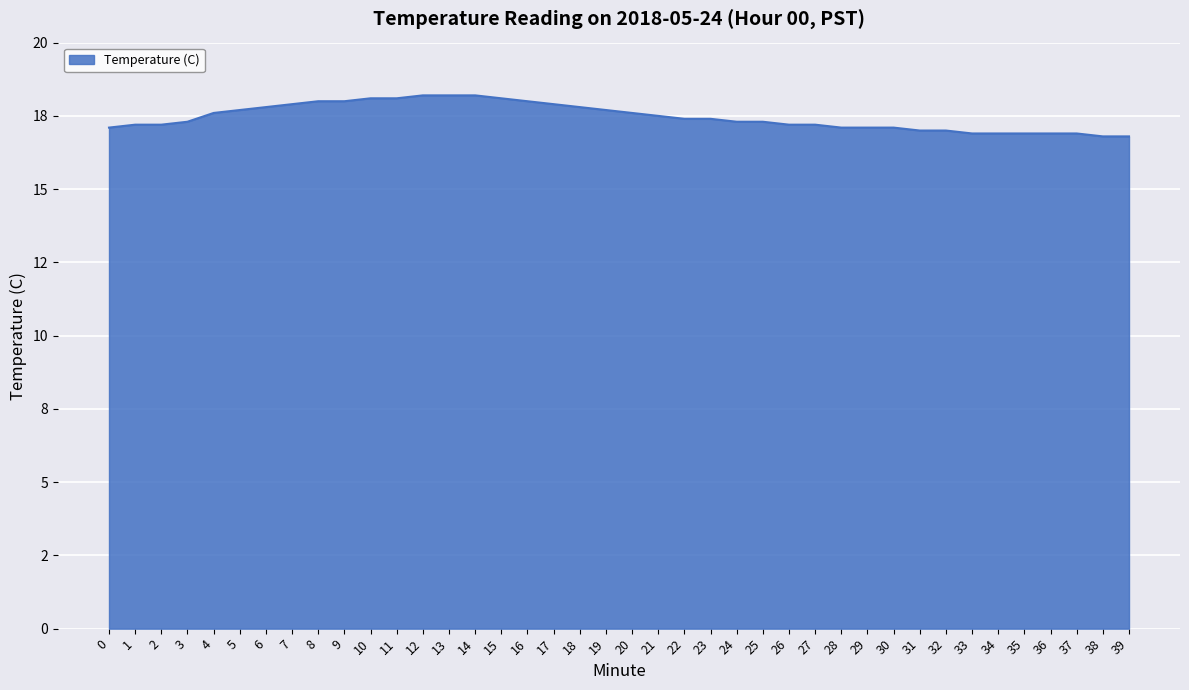

Does the chart display data point markers on the line(s)?

No